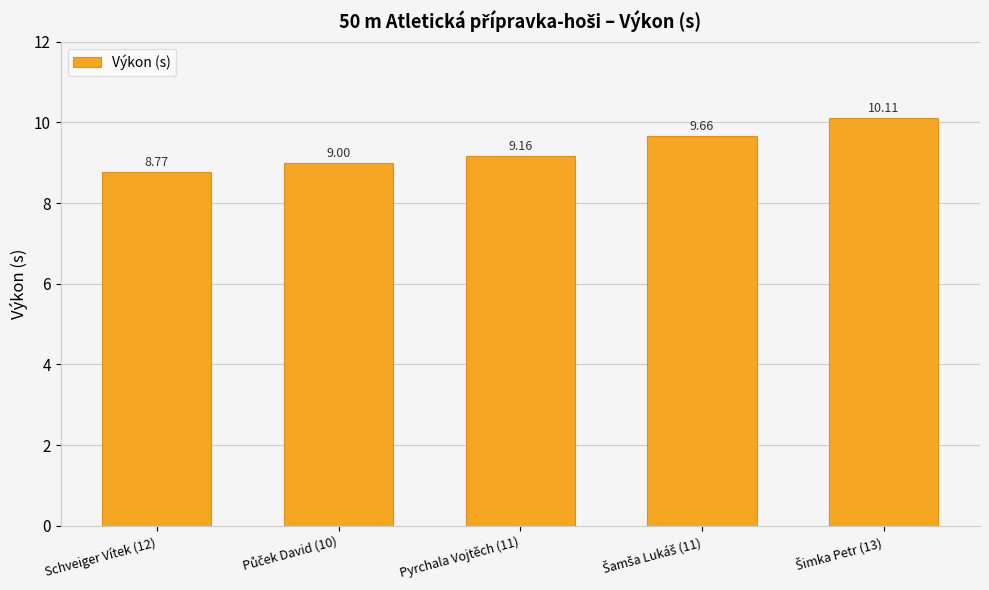

What is the difference between the second highest and minimum values?

0.9